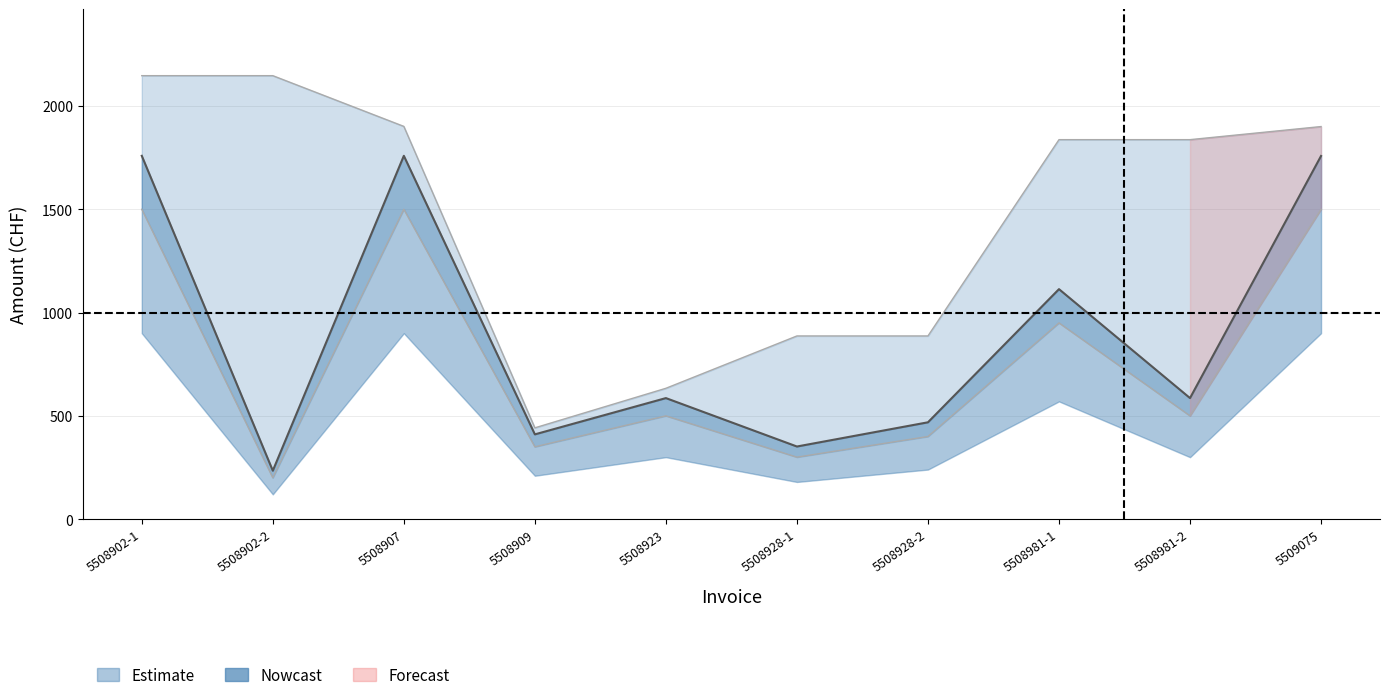

List the labels in order of TOTAL_LINE value, smallest first.

5508902-2, 5508928-1, 5508909, 5508928-2, 5508923, 5508981-2, 5508981-1, 5509075, 5508902-1, 5508907